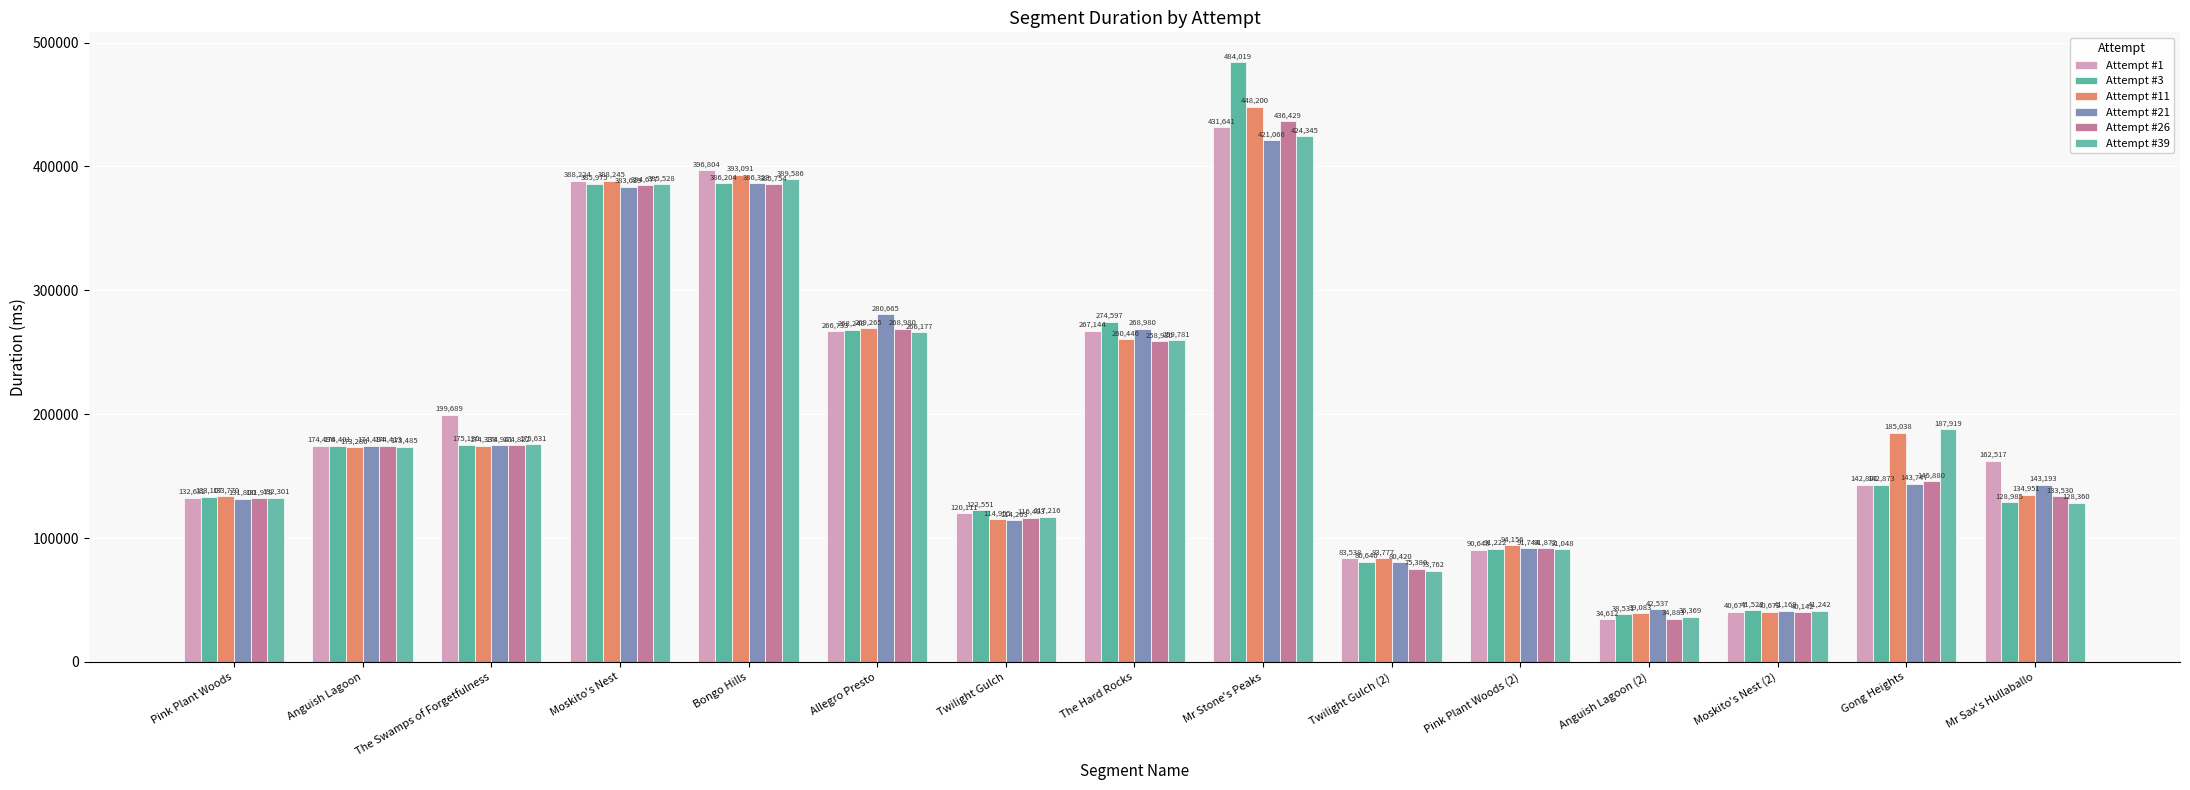

How many categories are shown in the chart?

15